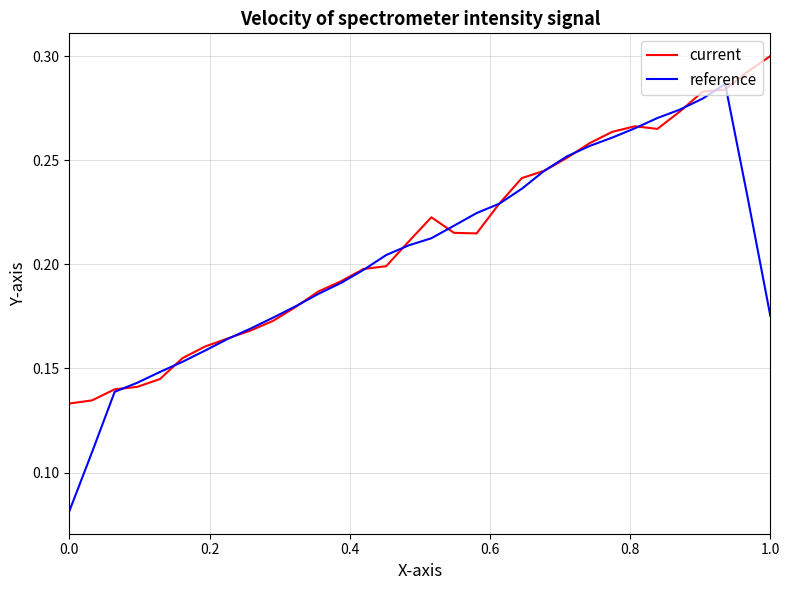

Which series has the widest spread of values?

reference